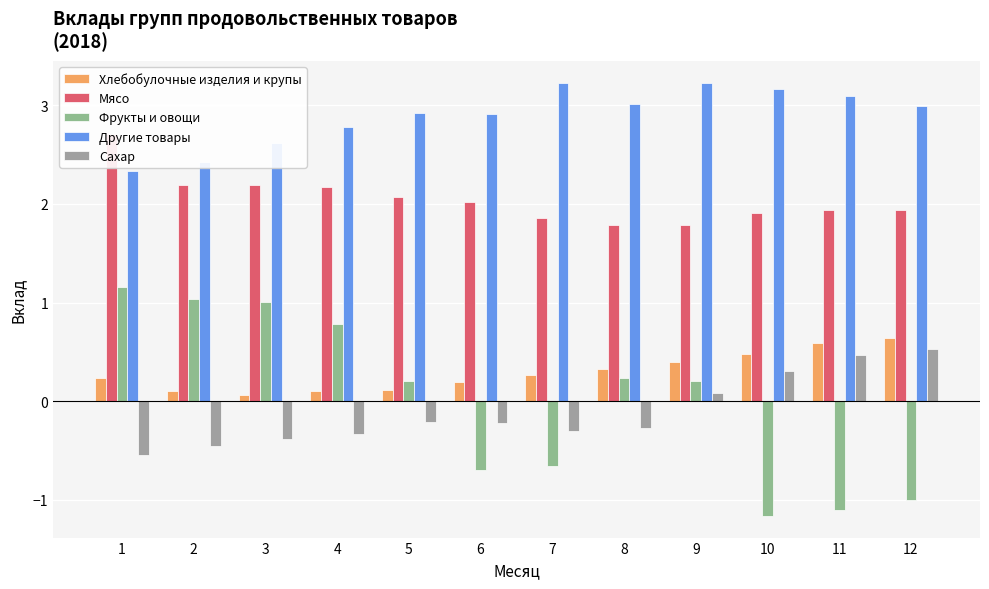

Reading left to right, what are all the values shown in this chart?

Хлебобулочные изделия и крупы: 0.2	0.1	0.1	0.1	0.1	0.2	0.3	0.3	0.4	0.5	0.6	0.6
Мясо: 2.7	2.2	2.2	2.2	2.1	2.0	1.9	1.8	1.8	1.9	1.9	1.9
Фрукты и овощи: 1.2	1.0	1.0	0.8	0.2	-0.7	-0.7	0.2	0.2	-1.2	-1.1	-1.0
Другие товары: 2.3	2.4	2.6	2.8	2.9	2.9	3.2	3.0	3.2	3.2	3.1	3.0
Сахар: -0.5	-0.5	-0.4	-0.3	-0.2	-0.2	-0.3	-0.3	0.1	0.3	0.5	0.5